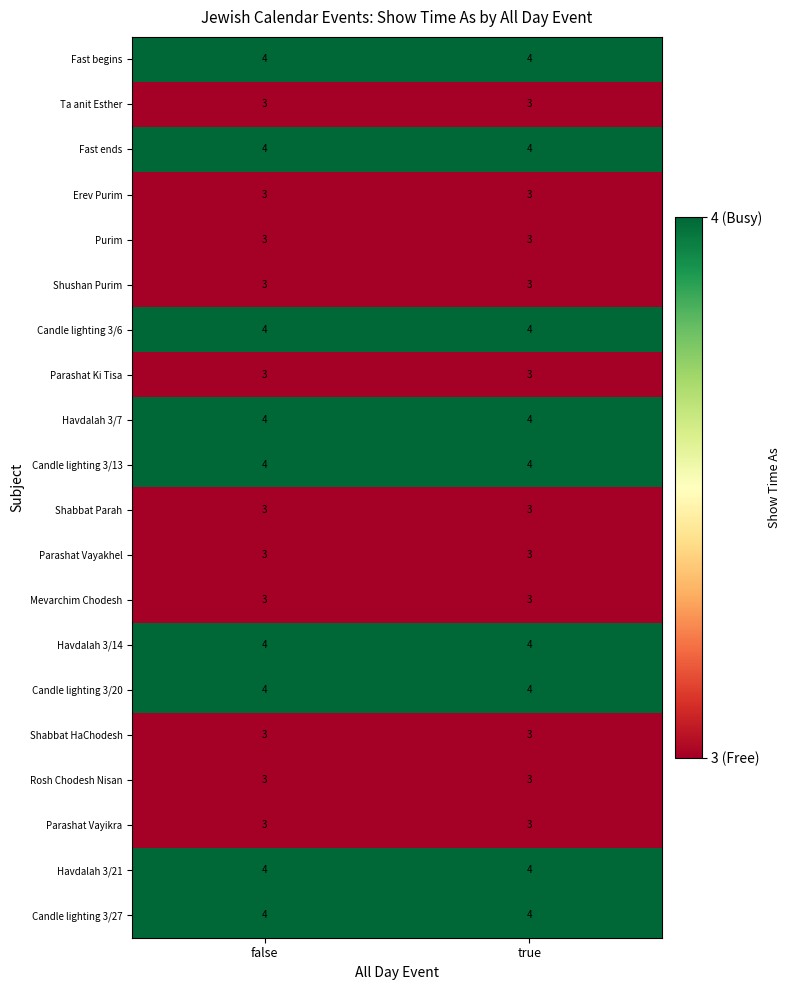

What is the average value of the Candle lighting 3/13 series?

4